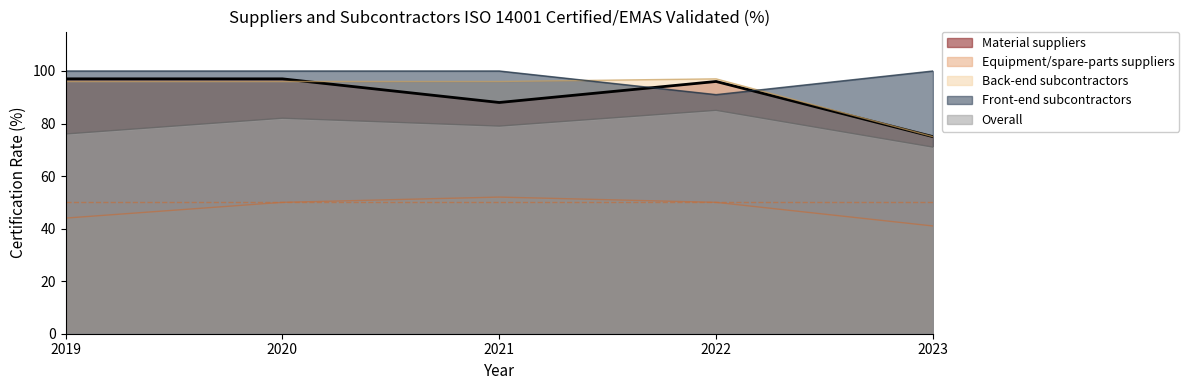

What are all the series names shown in the legend?

Material suppliers, Equipment/spare-parts suppliers, Back-end subcontractors, Front-end subcontractors, Overall